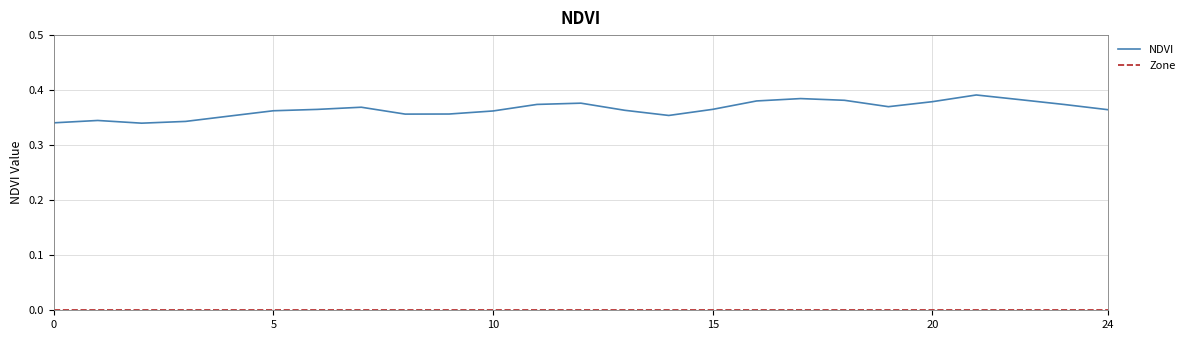

Which series has the largest total across all categories?

NDVI